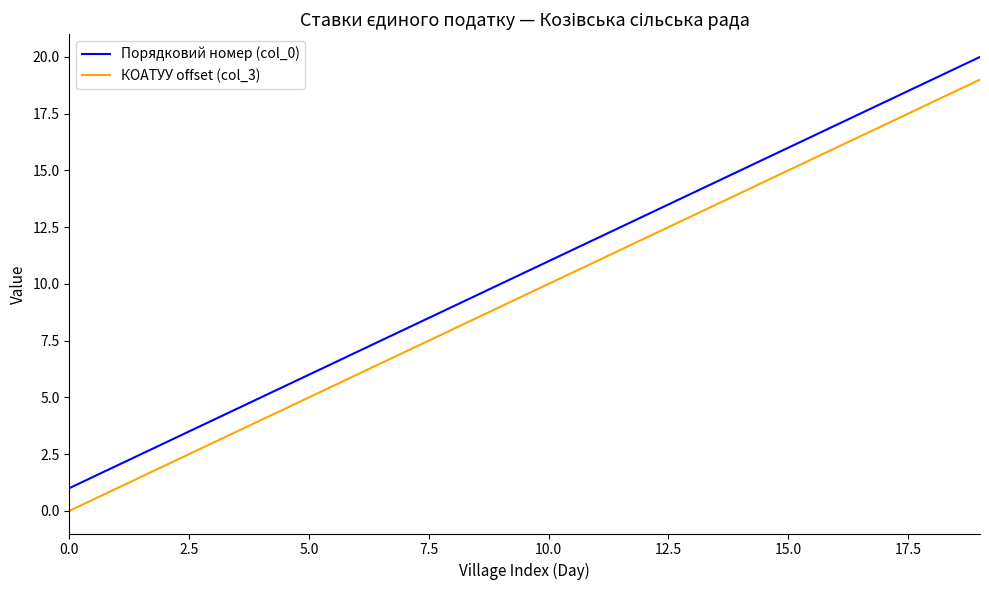

True or false: КОАТУУ offset (col_3) and Порядковий номер (col_0) cross at least once.

False